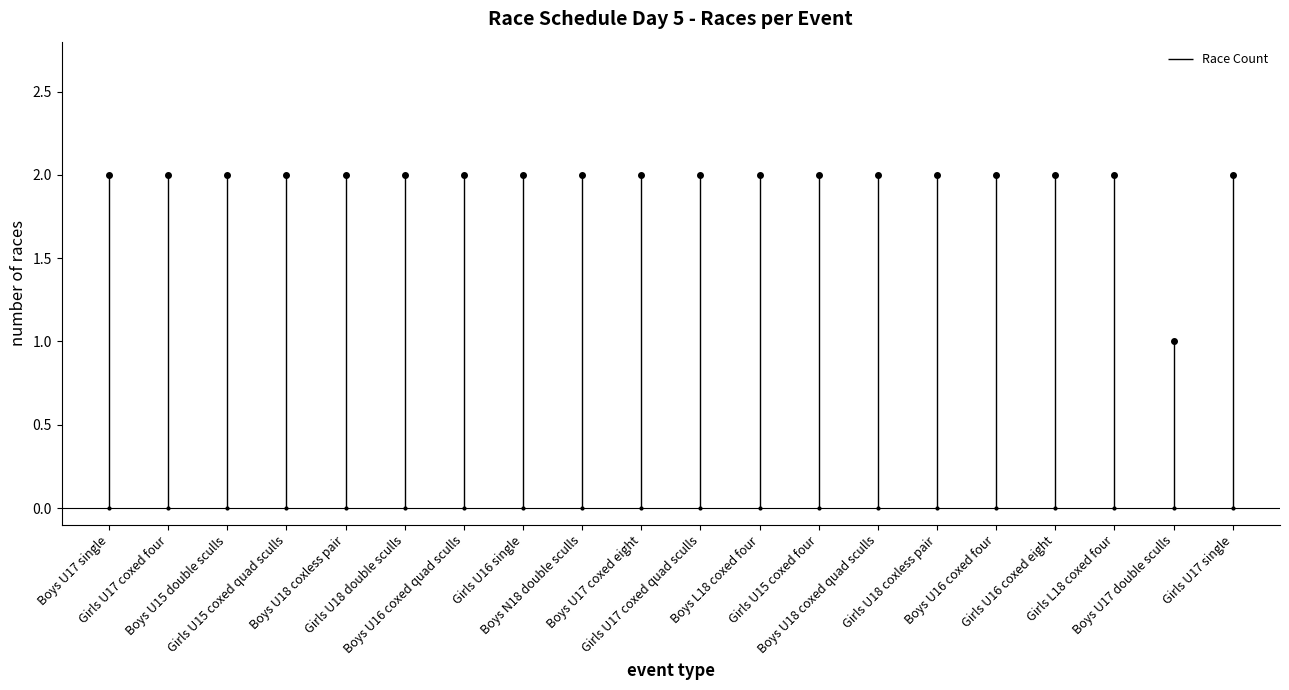

True or false: the data shows 3 at Event 9.

False